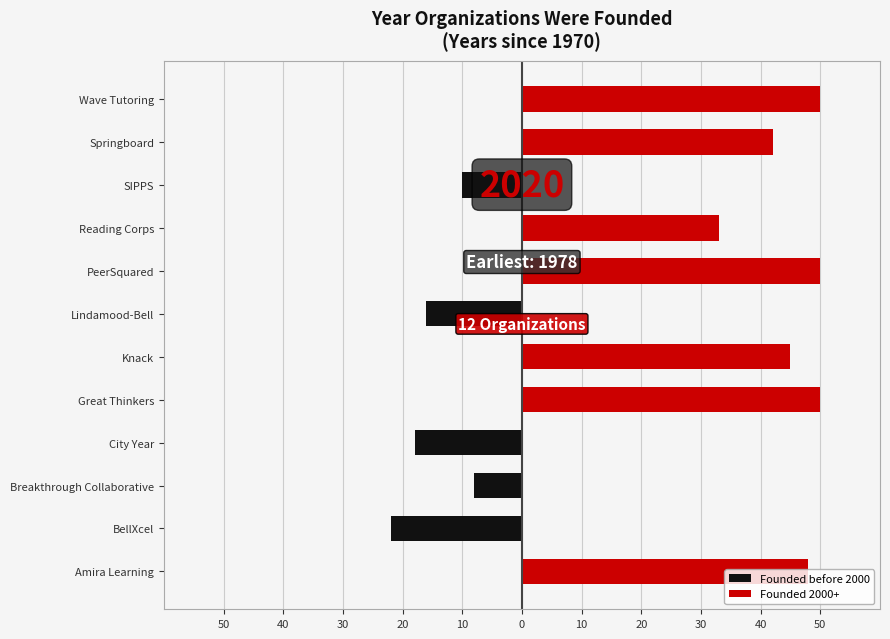

The value of Founded before 2000 at Springboard is 0. True or false?

True